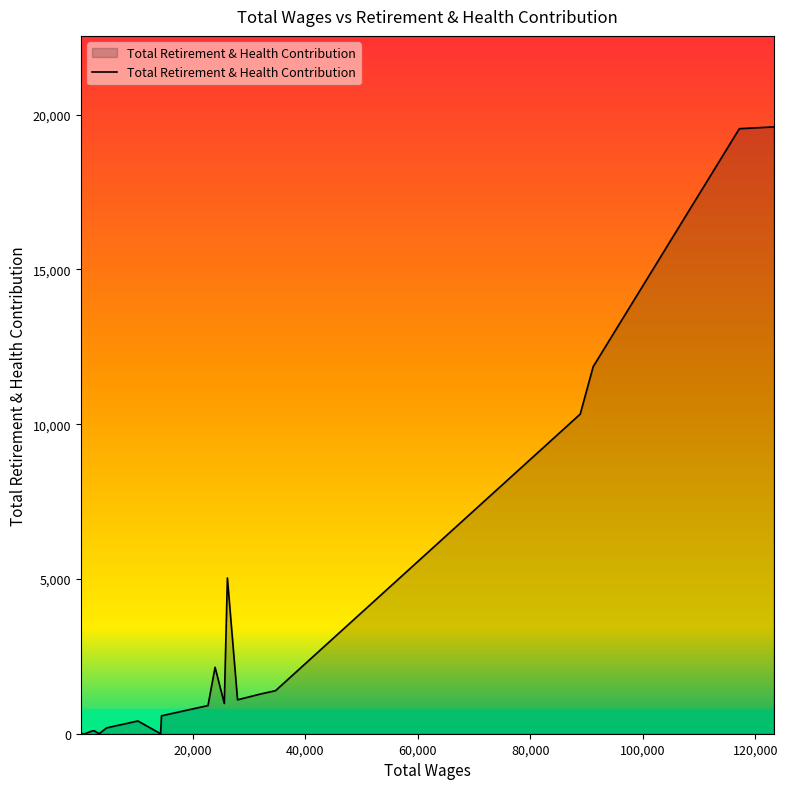

What is the difference between the maximum and minimum values?

19605